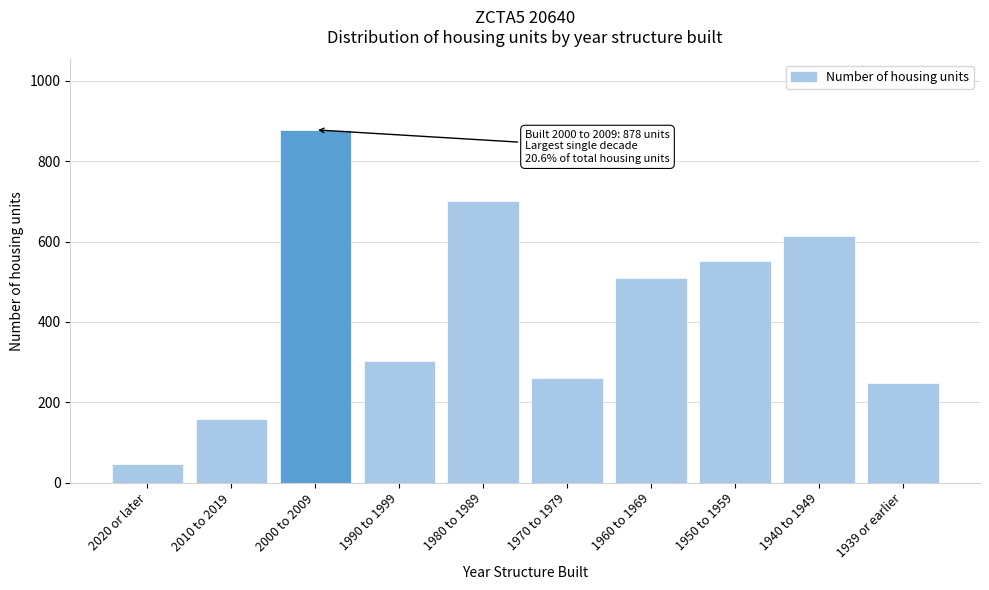

Reading left to right, transcribe all the data shown in this chart.

2020 or later=47	2010 to 2019=159	2000 to 2009=878	1990 to 1999=303	1980 to 1989=700	1970 to 1979=261	1960 to 1969=510	1950 to 1959=552	1940 to 1949=615	1939 or earlier=247